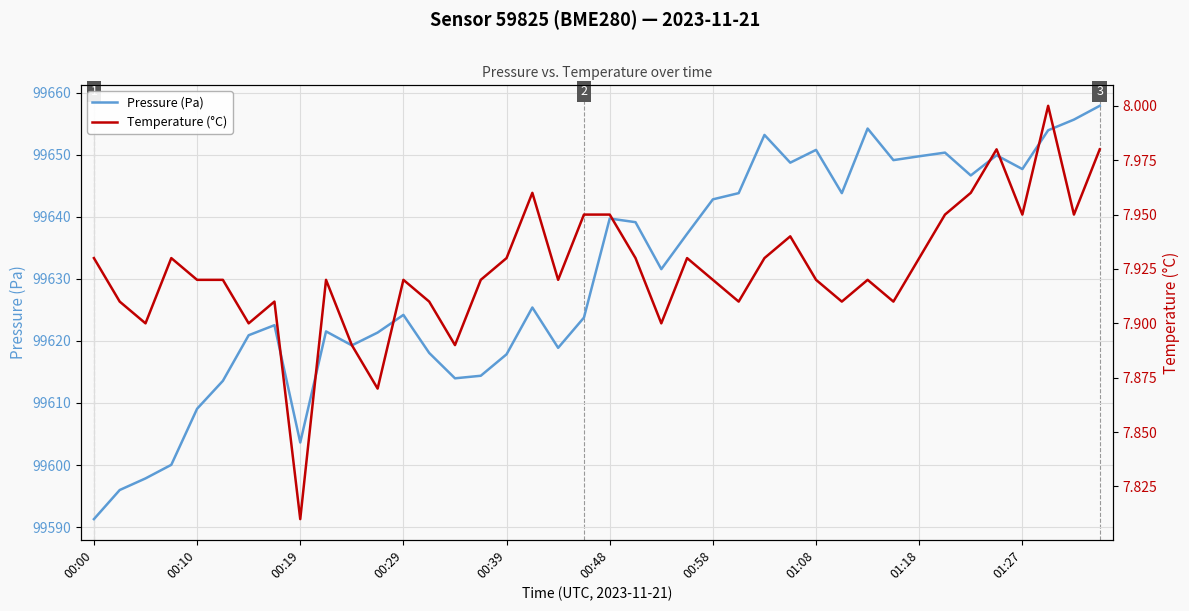

What is the minimum value for Pressure (Pa)?

99591.3